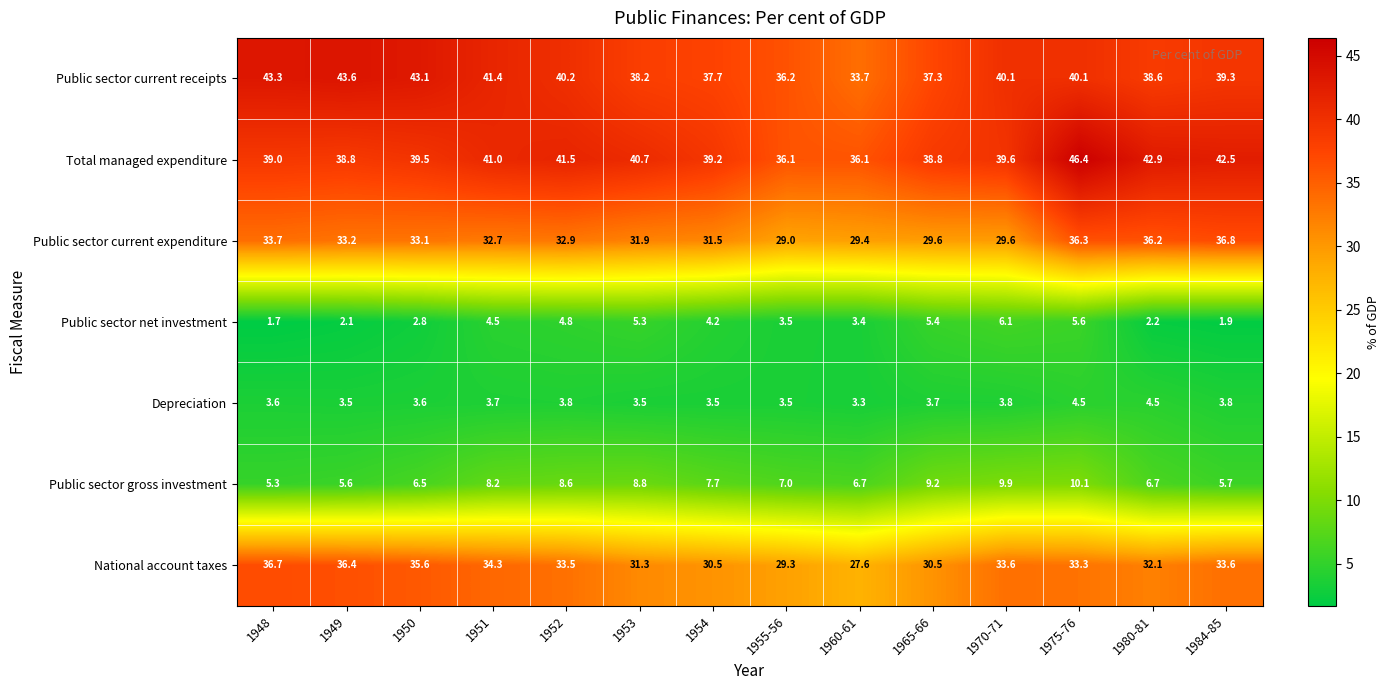

At which category is the sum across all series the highest?

1975-76